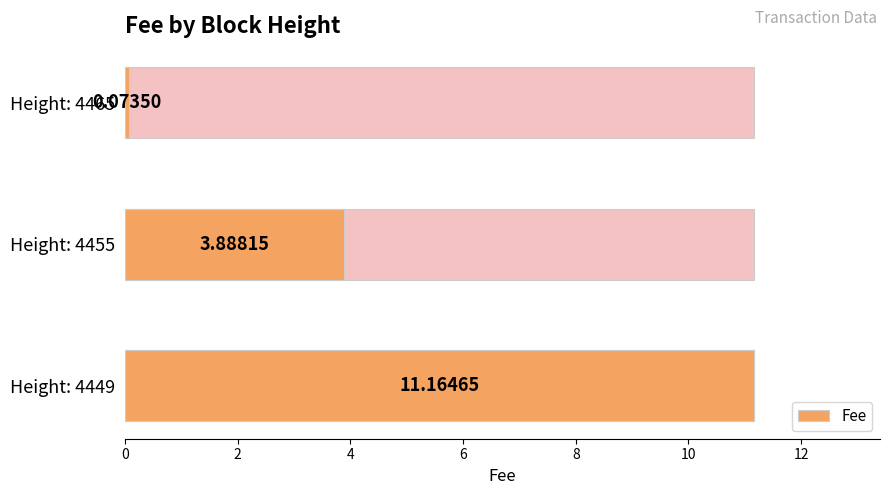

List the labels in order of value, largest first.

4, 2, 0